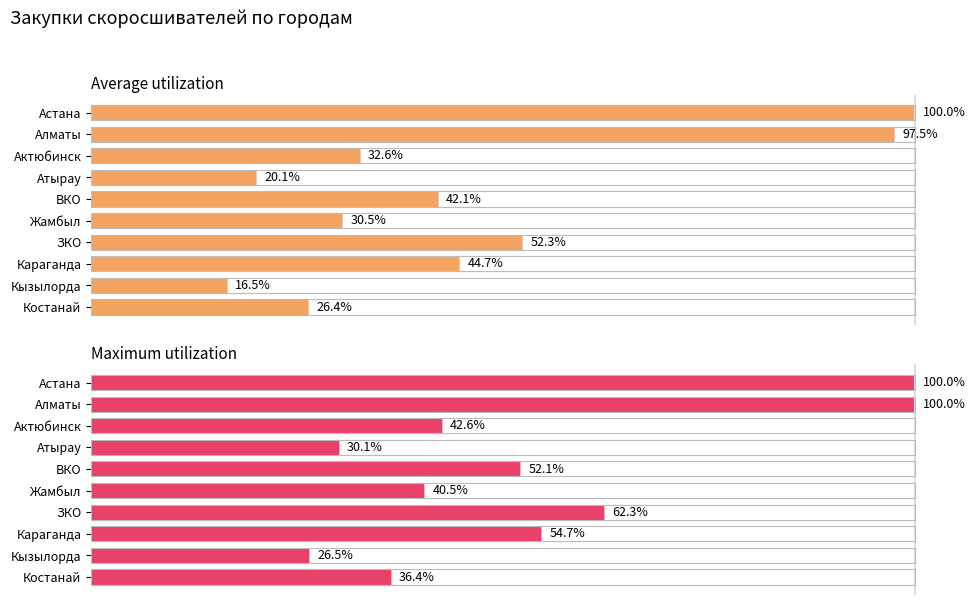

At how many categories does at least one series exceed 43?

5